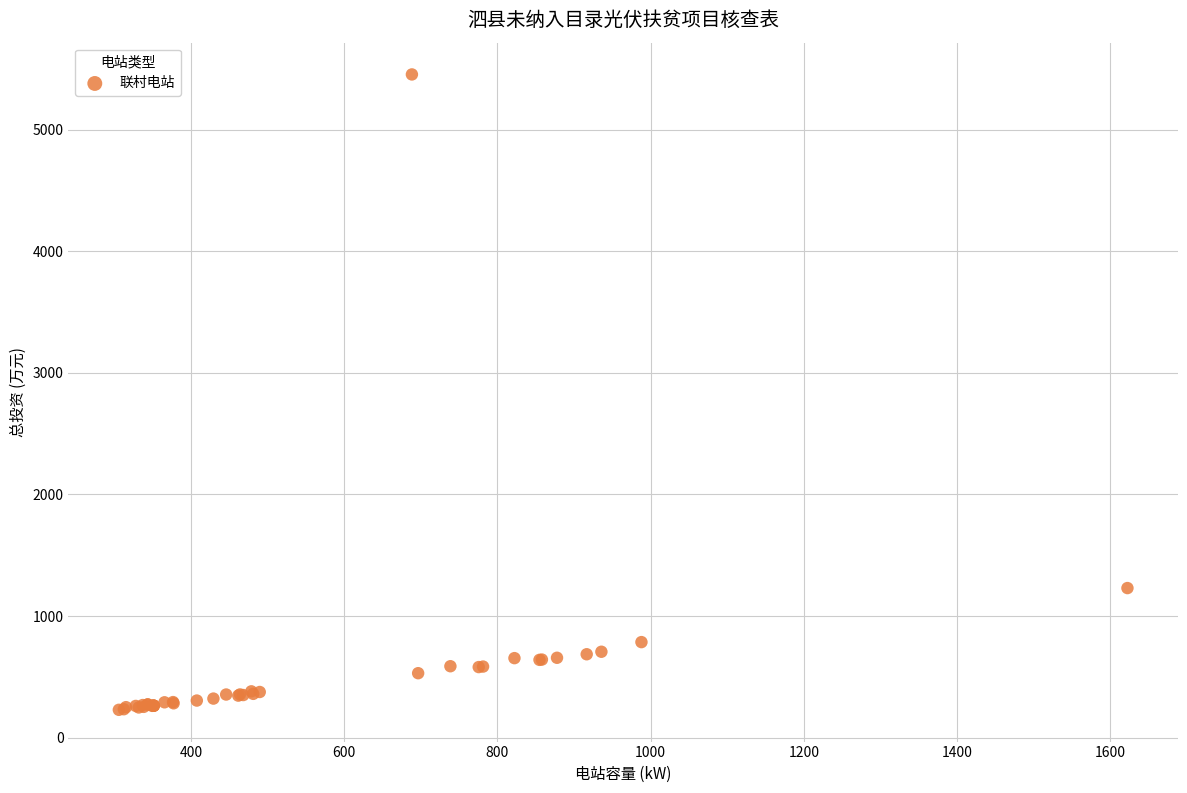

What Y value in the scatter plot is closest to 2841?

1230.0